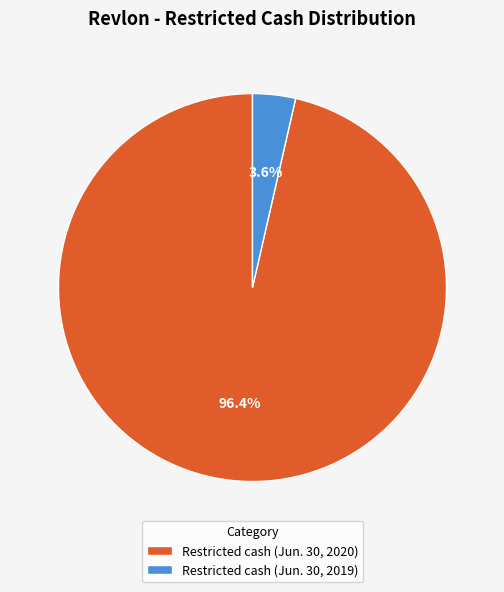

What percentage is the Restricted cash (Jun. 30, 2019) slice, to the nearest percent?

4%